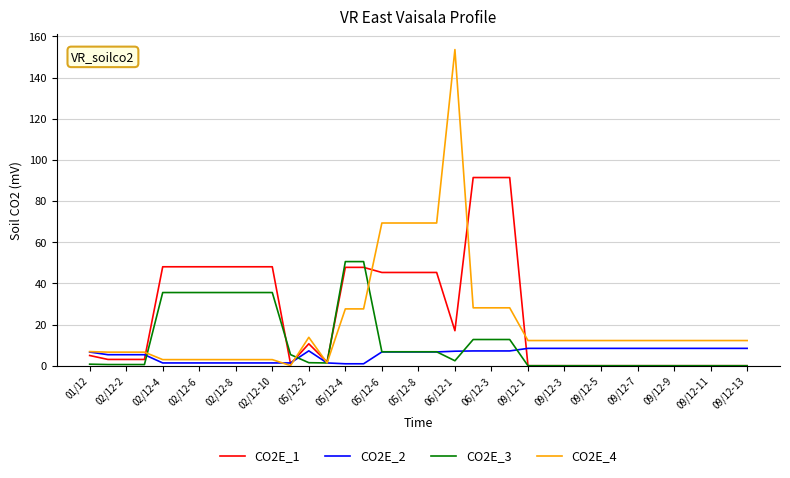

Does the chart have visible grid lines?

Yes